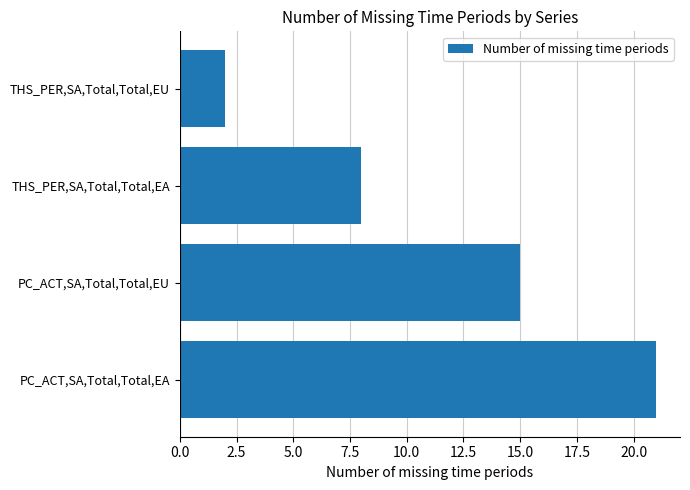

List the labels in order of value, largest first.

PC_ACT,SA,Total,Total,EA, PC_ACT,SA,Total,Total,EU, THS_PER,SA,Total,Total,EA, THS_PER,SA,Total,Total,EU